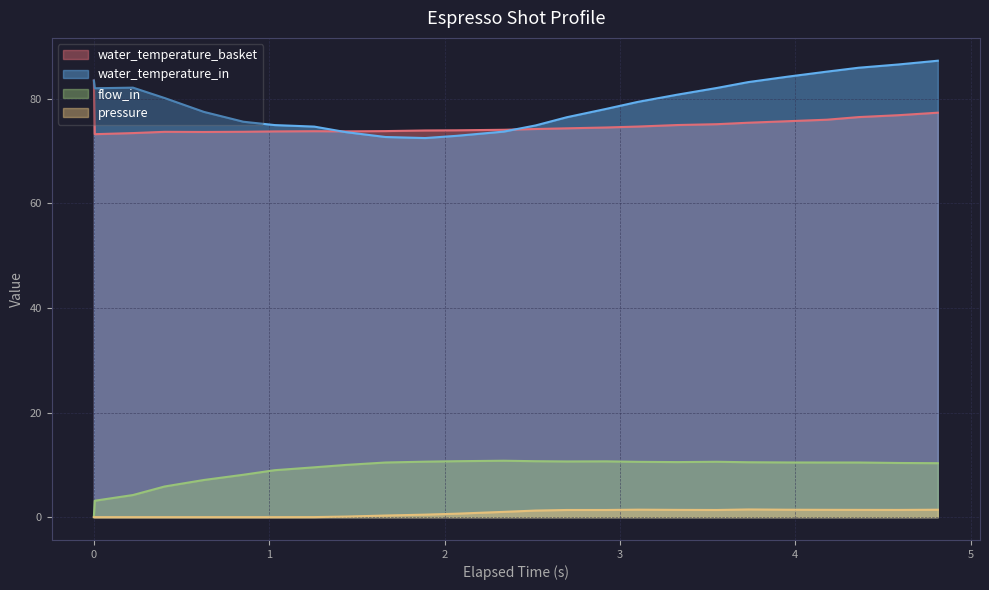

Count the number of data series in this chart.

4